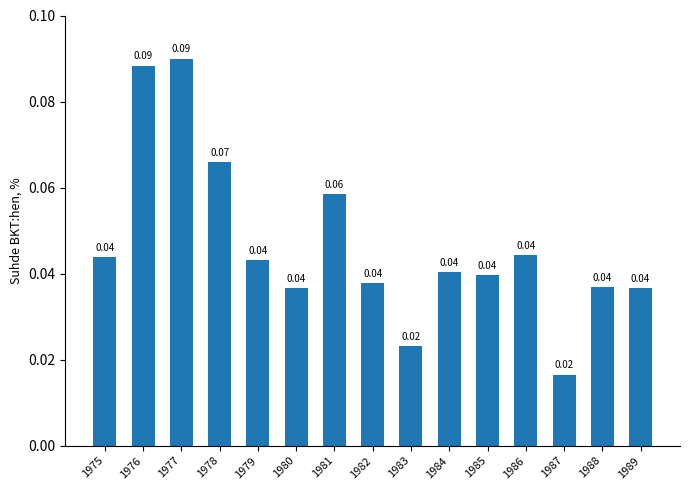

What is the sum of all values?

0.7